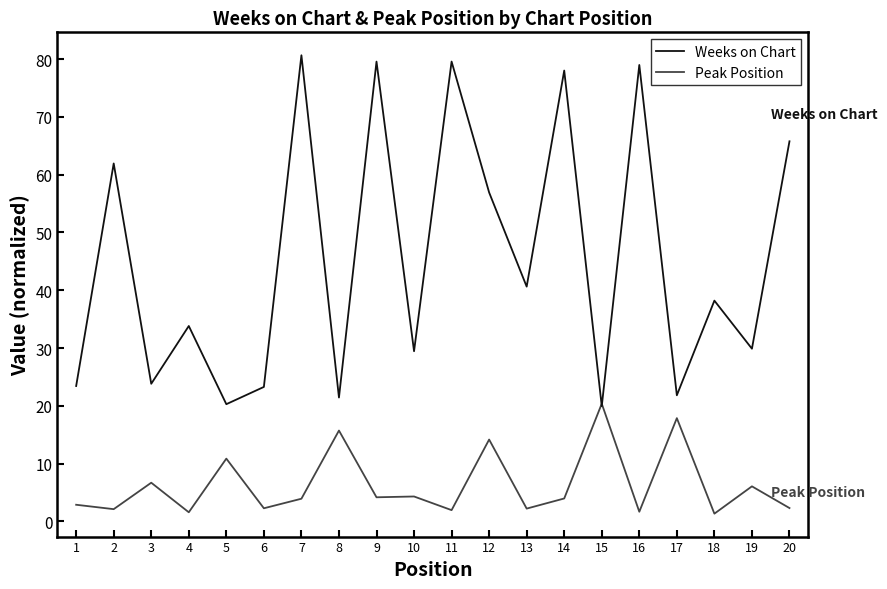

Is the value of Weeks on Chart at 18 greater than the value of Peak Position at 3?

Yes